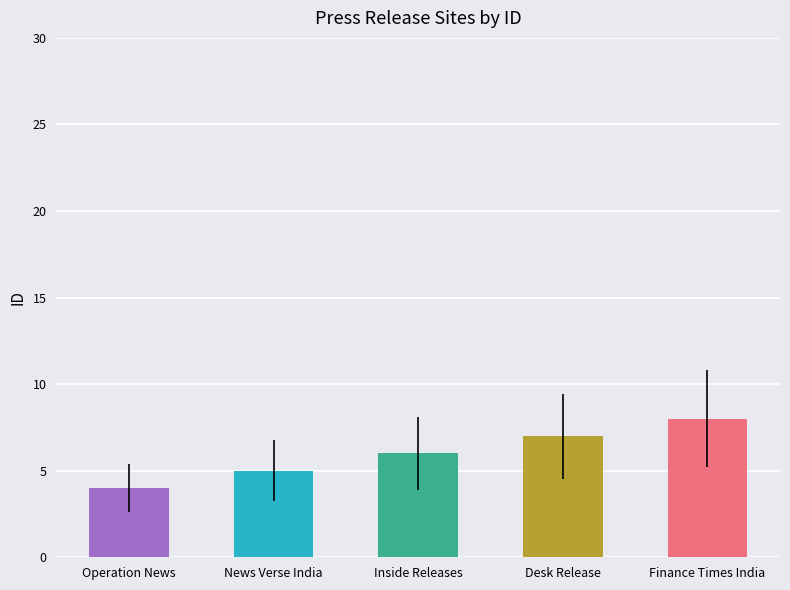

The chart shows a value of 10 at Inside Releases. True or false?

False